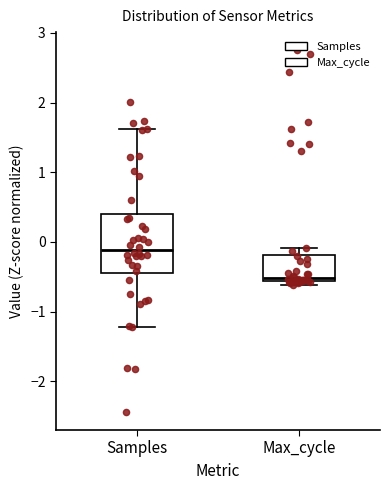

Which box has the lowest median line?

Max_cycle